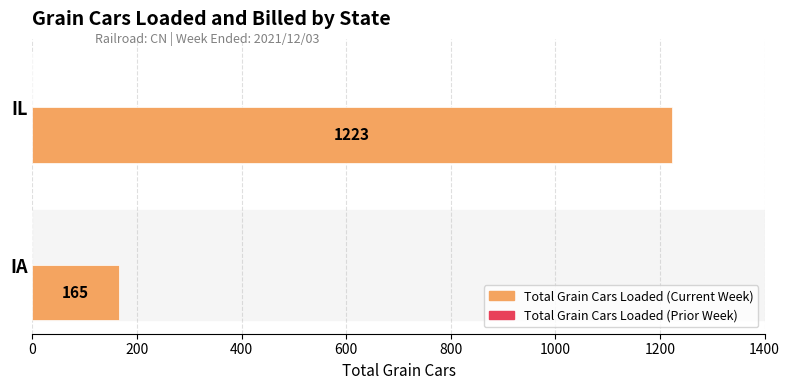

What is the change in value from IA to IL?

+1058